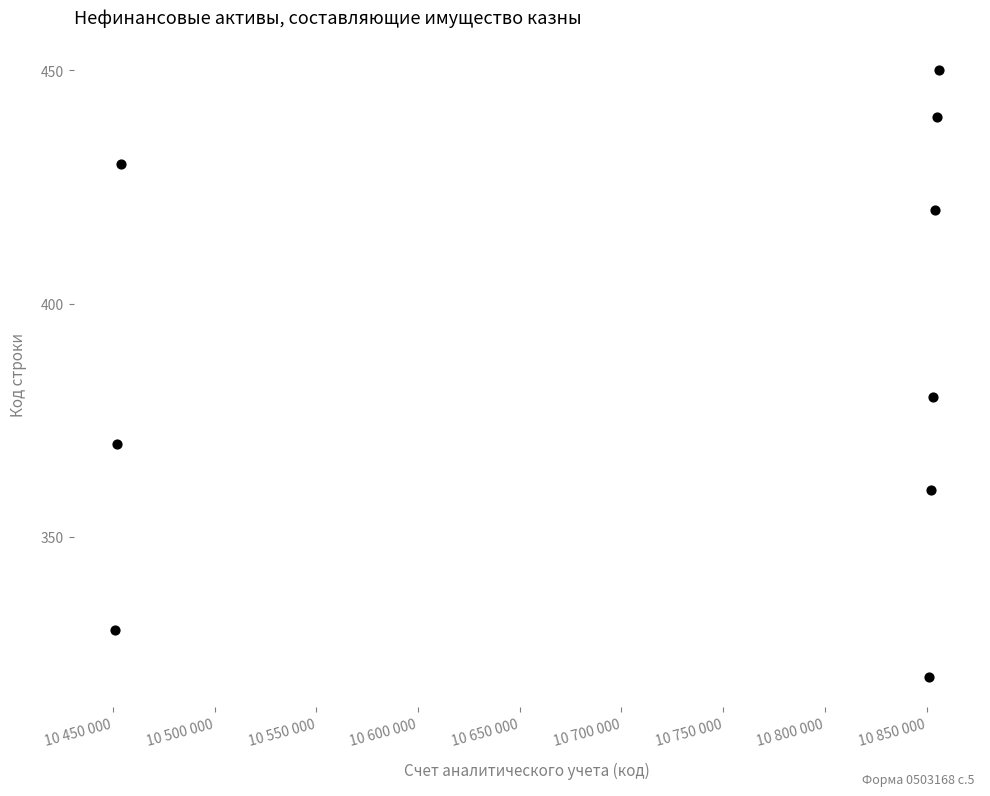

What Y value in the scatter plot is closest to 385?

380